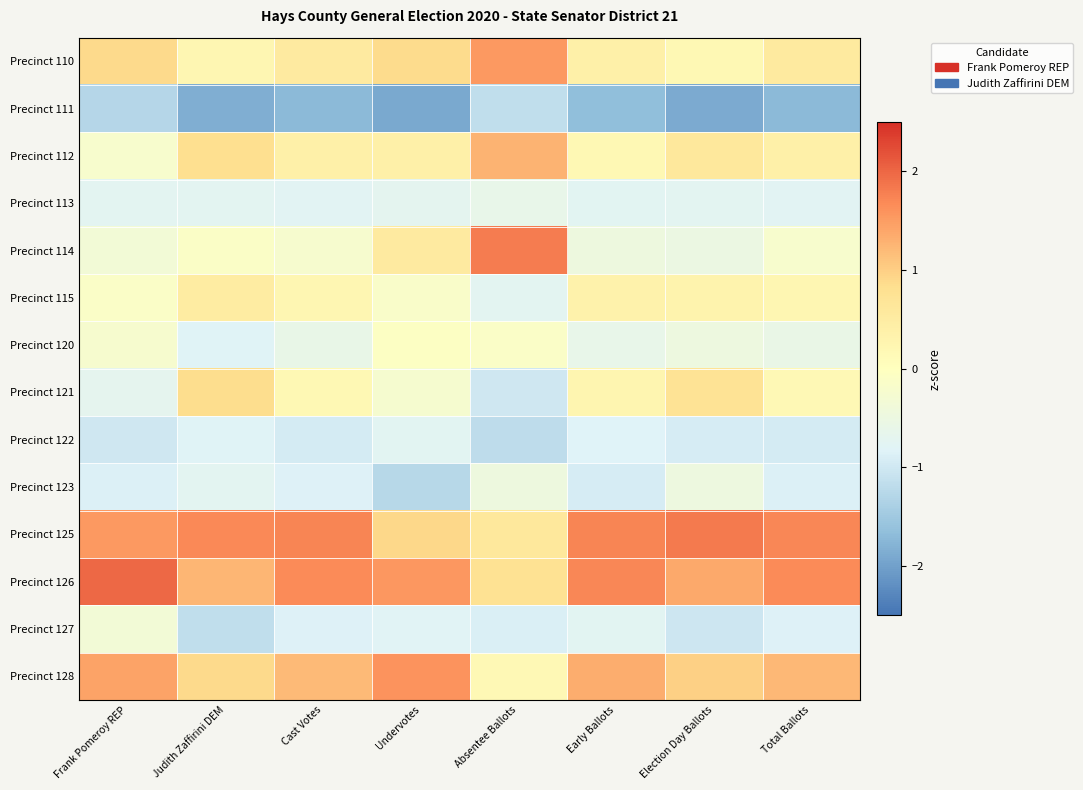

Count the number of data series in this chart.

14